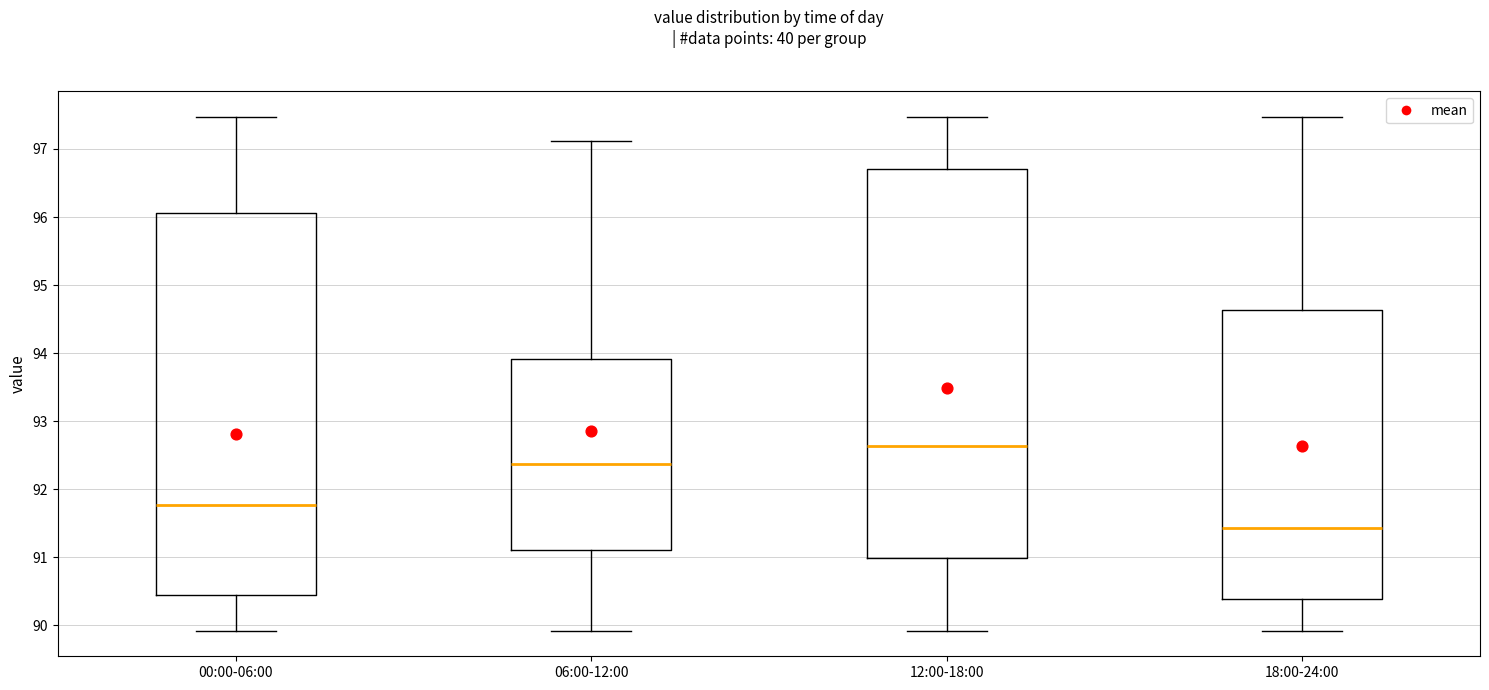

Where does the upper whisker of the box for 06:00-12:00 end on the y-axis? The values are not printed on the chart, so give them approximately, as read against the axis.

97.1